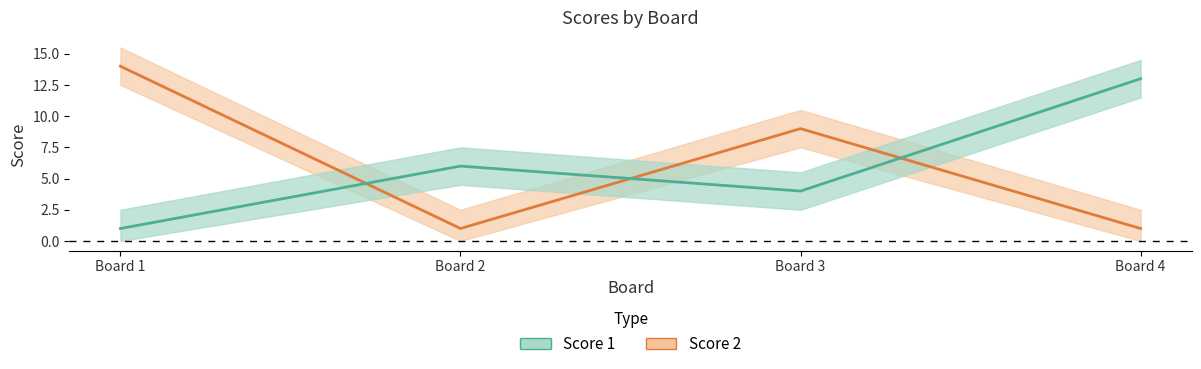

True or false: Score 2 has more than 1 interior local peaks.

False